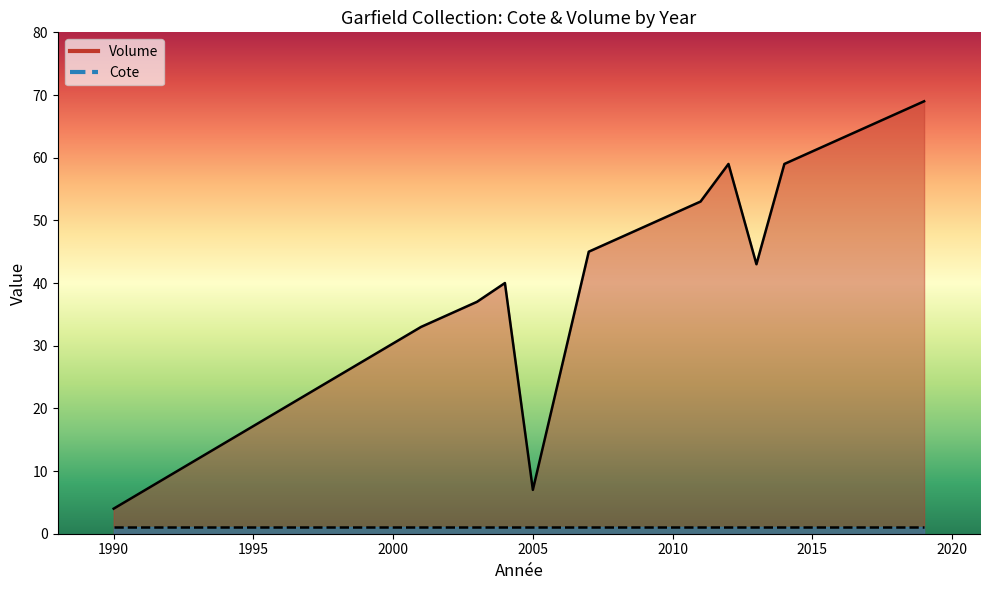

True or false: Cote and Volume cross at least once.

False